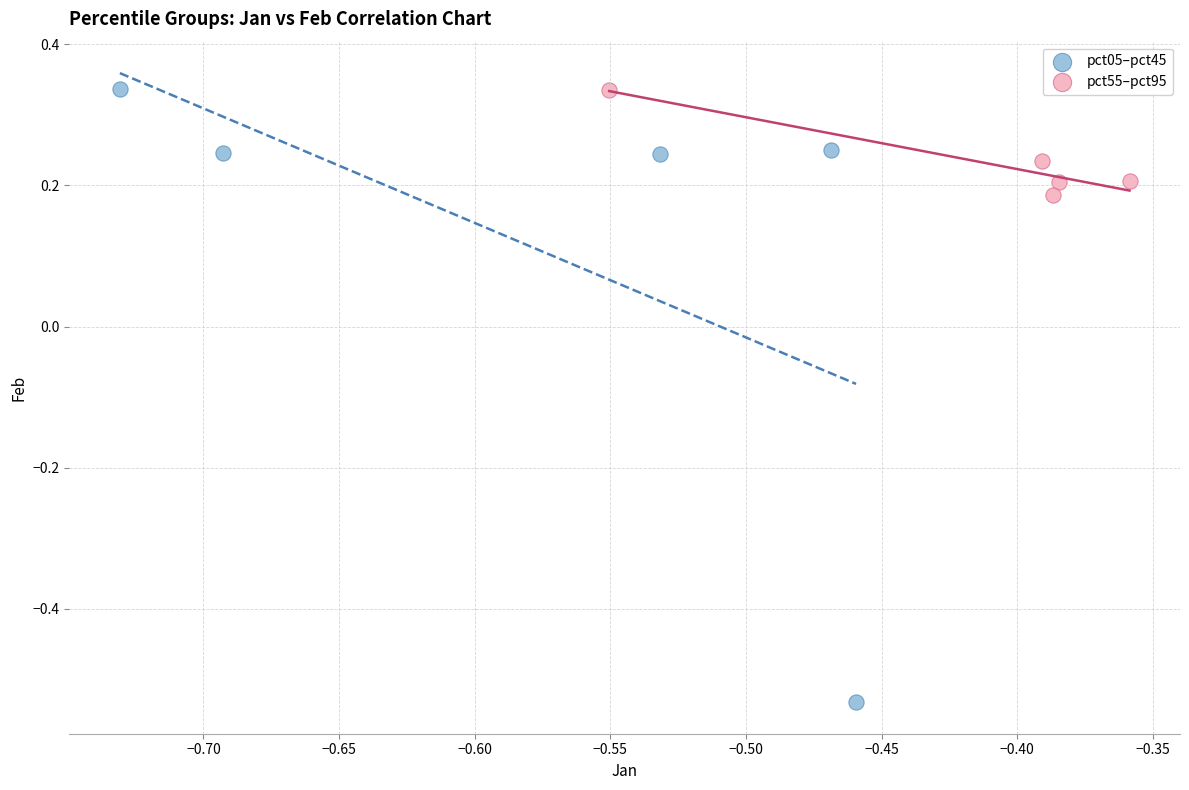

Which series has the largest Y range (max minus min)?

pct05–pct45